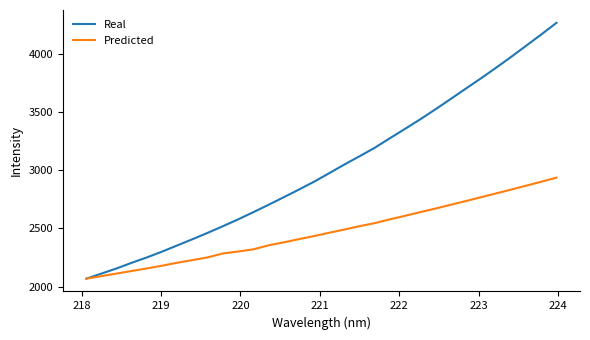

What is the lowest value of the Real series?

2068.3